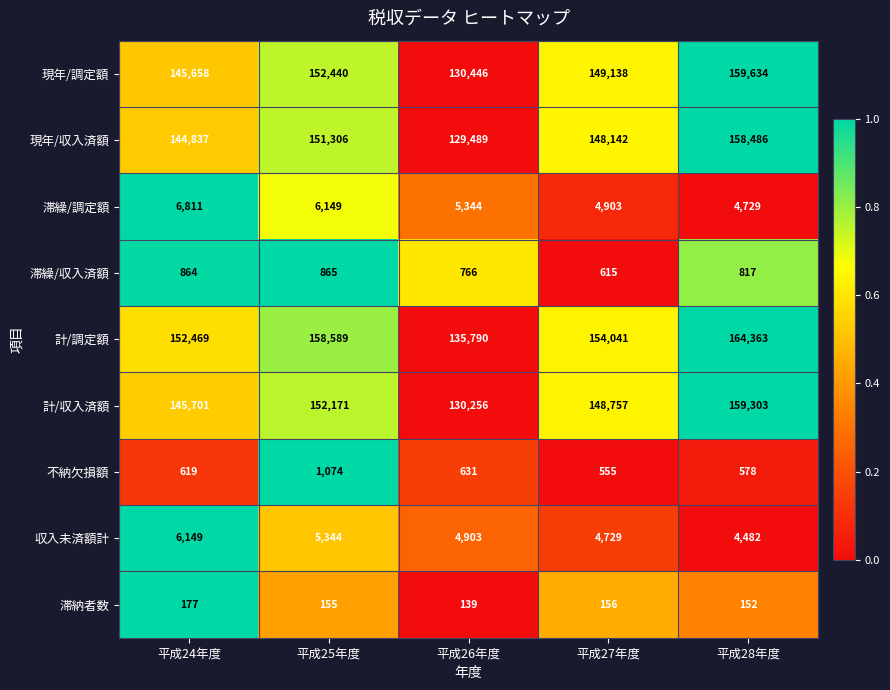

Which series has the largest total across all categories?

計/調定額